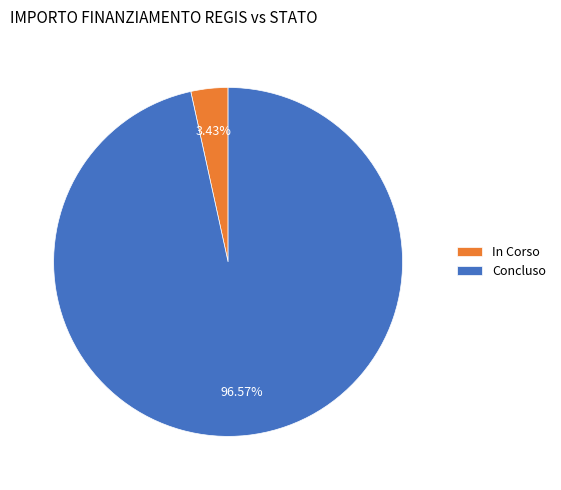

How many slices are in this pie chart?

2